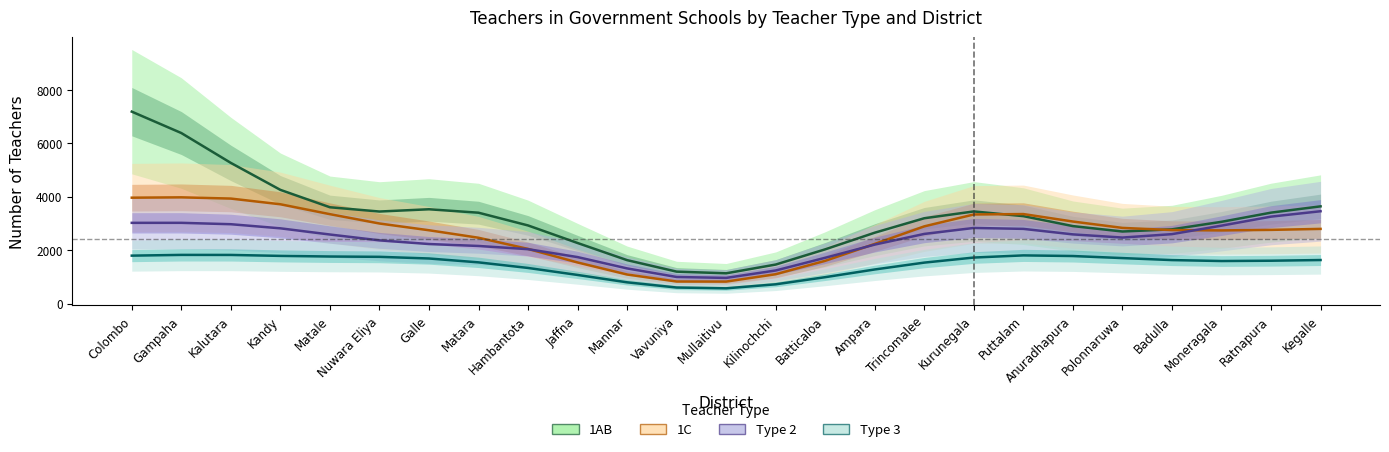

Reading left to right, transcribe all the data shown in this chart.

1AB: Colombo=7192.3	Gampaha=6390.5	Kalutara=5270.9	Kandy=4260.2	Matale=3608.4	Nuwara Eliya=3448.2	Galle=3533.1	Matara=3404.2	Hambantota=2926.7	Jaffna=2268.6	Mannar=1626.3	Vavuniya=1195.4	Mullaitivu=1133.0	Kilinochchi=1460.8	Batticaloa=2032.1	Ampara=2655.3	Trincomalee=3196.9	Kurunegala=3451.8	Puttalam=3275.5	Anuradhapura=2902.4	Polonnaruwa=2699.4	Badulla=2781.0	Moneragala=3062.8	Ratnapura=3406.5	Kegalle=3642.6
1C: Colombo=3967.3	Gampaha=3979.9	Kalutara=3933.9	Kandy=3720.3	Matale=3349.9	Nuwara Eliya=2999.5	Galle=2746.7	Matara=2465.6	Hambantota=2047.1	Jaffna=1539.1	Mannar=1087.9	Vavuniya=825.0	Mullaitivu=822.3	Kilinochchi=1098.8	Batticaloa=1600.9	Ampara=2235.5	Trincomalee=2892.7	Kurunegala=3338.3	Puttalam=3353.4	Anuradhapura=3072.9	Polonnaruwa=2834.8	Badulla=2753.3	Moneragala=2740.7	Ratnapura=2760.8	Kegalle=2797.4
Type 2: Colombo=3024.1	Gampaha=3024.9	Kalutara=2972.8	Kandy=2819.0	Matale=2586.7	Nuwara Eliya=2368.0	Galle=2230.2	Matara=2157.7	Hambantota=2037.4	Jaffna=1740.8	Mannar=1316.4	Vavuniya=994.5	Mullaitivu=960.3	Kilinochchi=1239.0	Batticaloa=1714.8	Ampara=2209.5	Trincomalee=2609.1	Kurunegala=2833.1	Puttalam=2798.2	Anuradhapura=2592.1	Polonnaruwa=2472.8	Badulla=2601.0	Moneragala=2919.4	Ratnapura=3257.2	Kegalle=3459.2
Type 3: Colombo=1795.0	Gampaha=1822.9	Kalutara=1821.4	Kandy=1785.8	Matale=1762.0	Nuwara Eliya=1750.4	Galle=1688.3	Matara=1543.1	Hambantota=1333.4	Jaffna=1071.4	Mannar=795.1	Vavuniya=600.1	Mullaitivu=570.1	Kilinochchi=720.5	Batticaloa=988.1	Ampara=1276.8	Trincomalee=1533.6	Kurunegala=1723.8	Puttalam=1804.3	Anuradhapura=1780.6	Polonnaruwa=1703.7	Badulla=1628.4	Moneragala=1593.0	Ratnapura=1604.7	Kegalle=1630.4